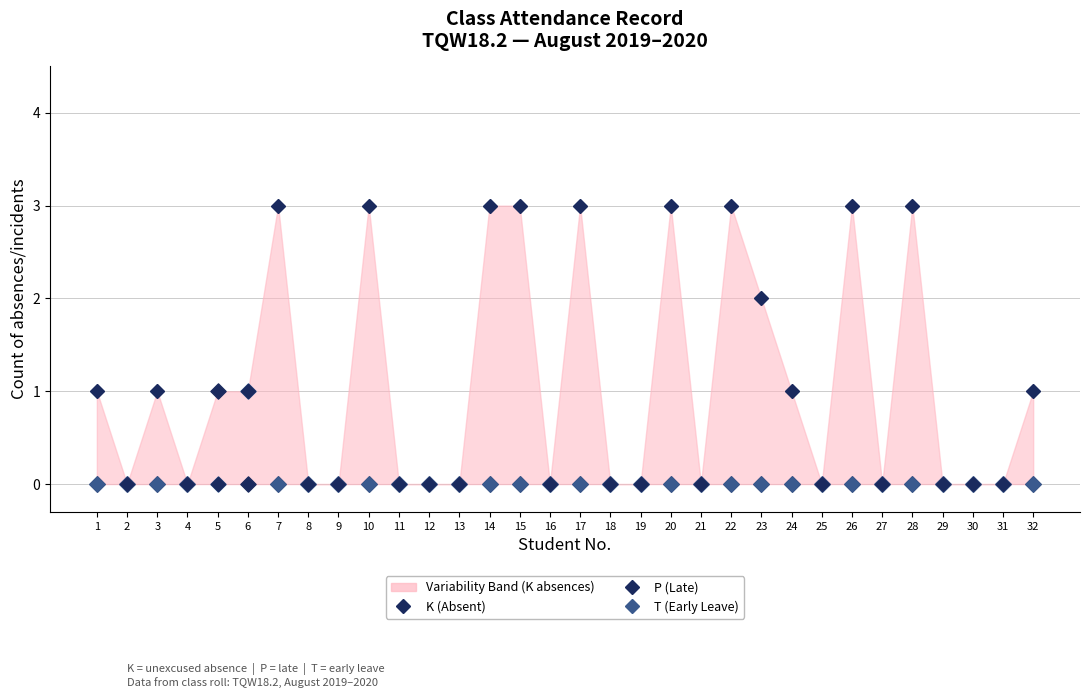

Which series reaches the minimum Y coordinate?

K (Absent)